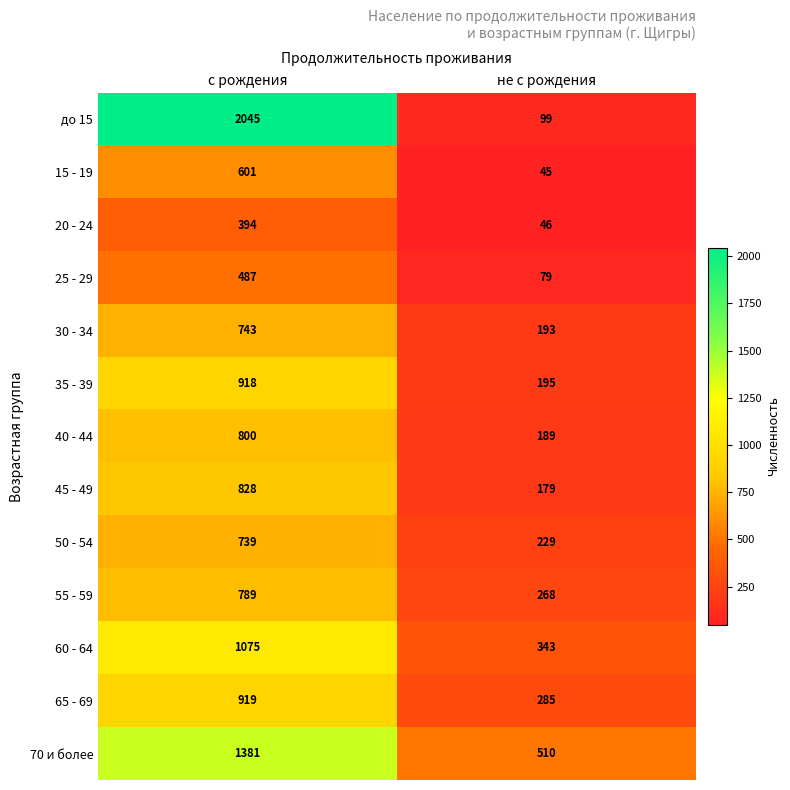

Which series has the widest spread of values?

до 15